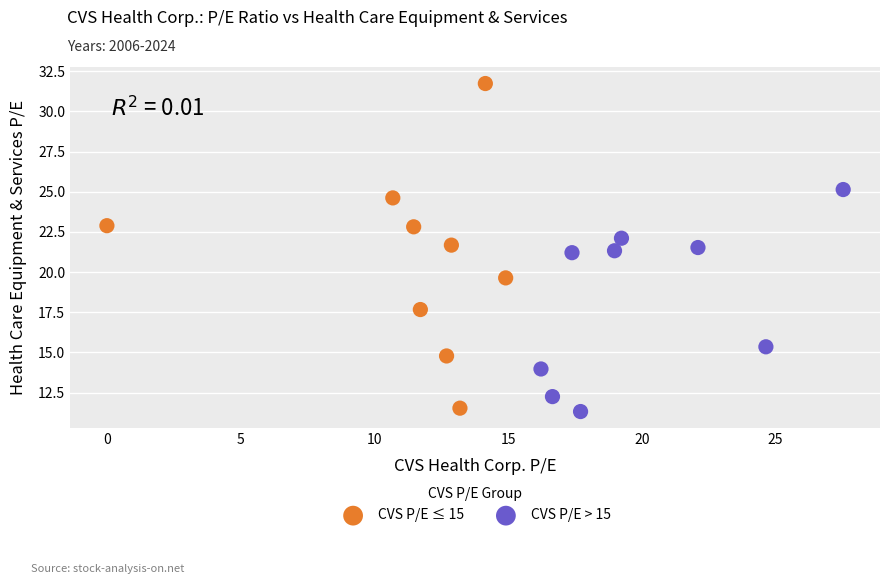

What are all the series names shown in the legend?

CVS P/E ≤ 15, CVS P/E > 15